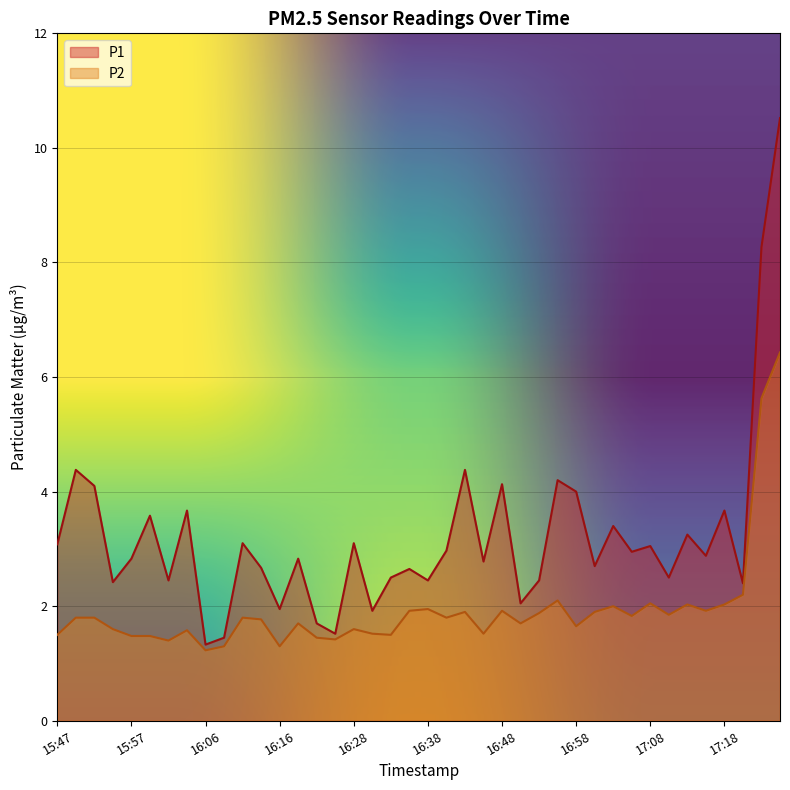

The P2 series shows 2.2 at 15:54. True or false?

False